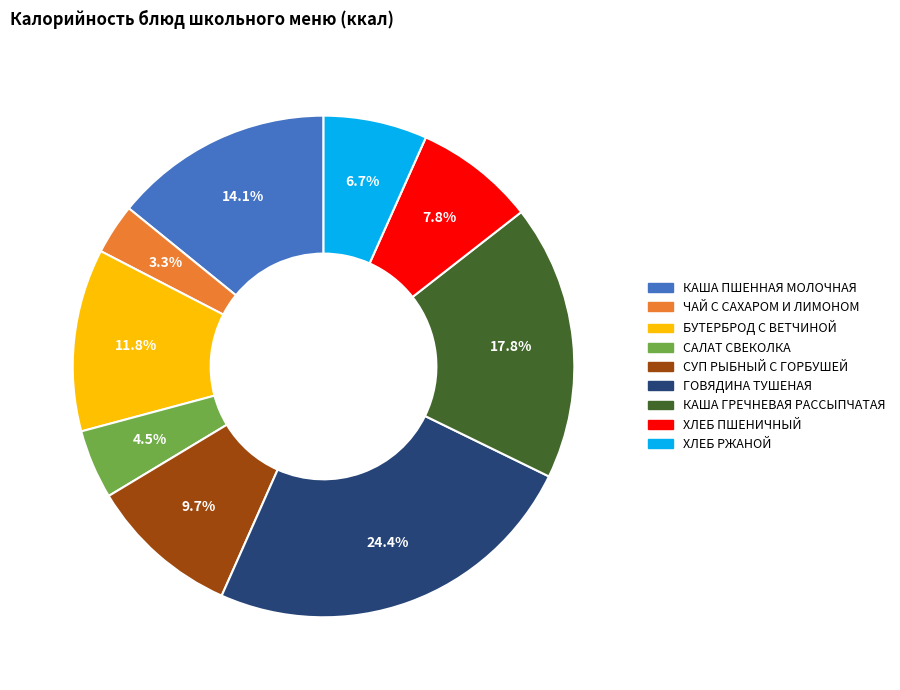

Do ХЛЕБ ПШЕНИЧНЫЙ and ЧАЙ С САХАРОМ И ЛИМОНОМ together represent more than half of the pie?

No